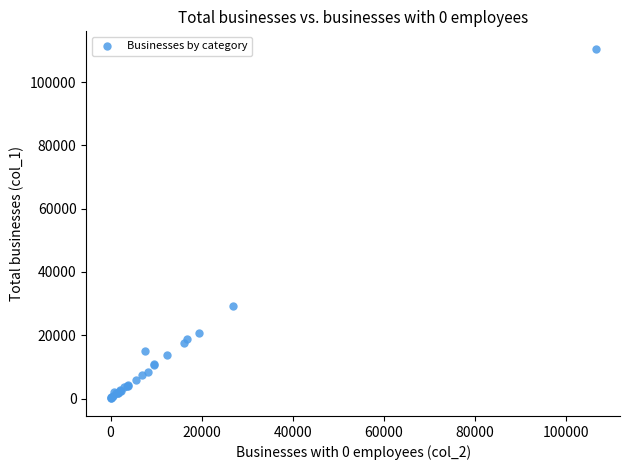

What Y value in the scatter plot is closest to 55276?

29264